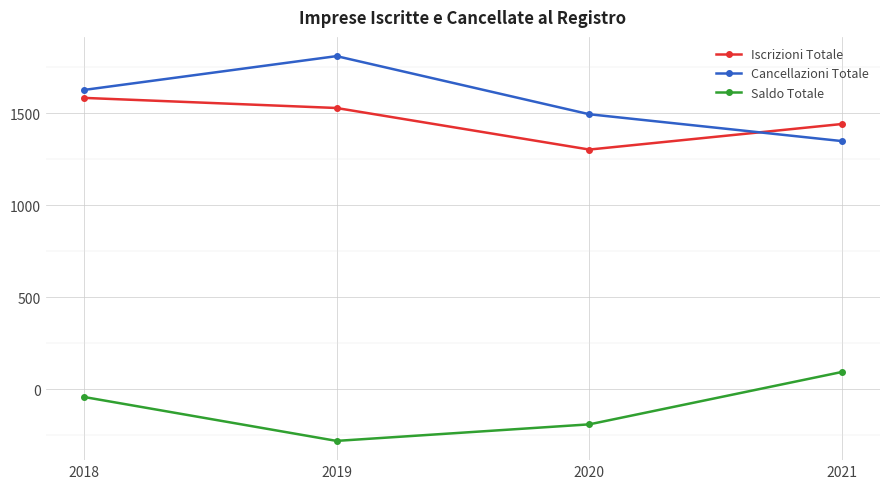

Reading left to right, extract all data points from this chart.

Iscrizioni Totale: 2018=1583	2019=1528	2020=1302	2021=1441
Cancellazioni Totale: 2018=1626	2019=1810	2020=1494	2021=1348
Saldo Totale: 2018=-43	2019=-282	2020=-192	2021=93